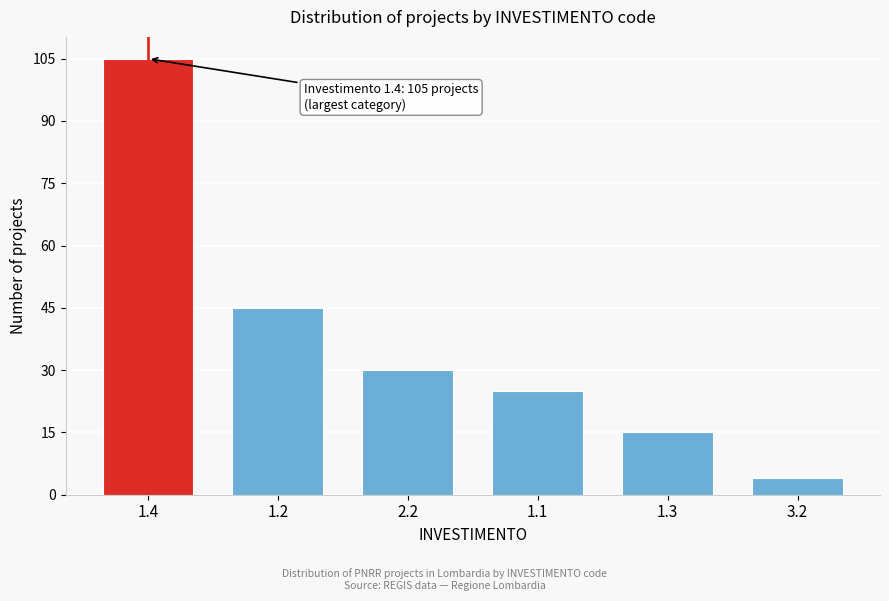

Reading left to right, extract all data points from this chart.

1.4=105	1.2=45	2.2=30	1.1=25	1.3=15	3.2=4